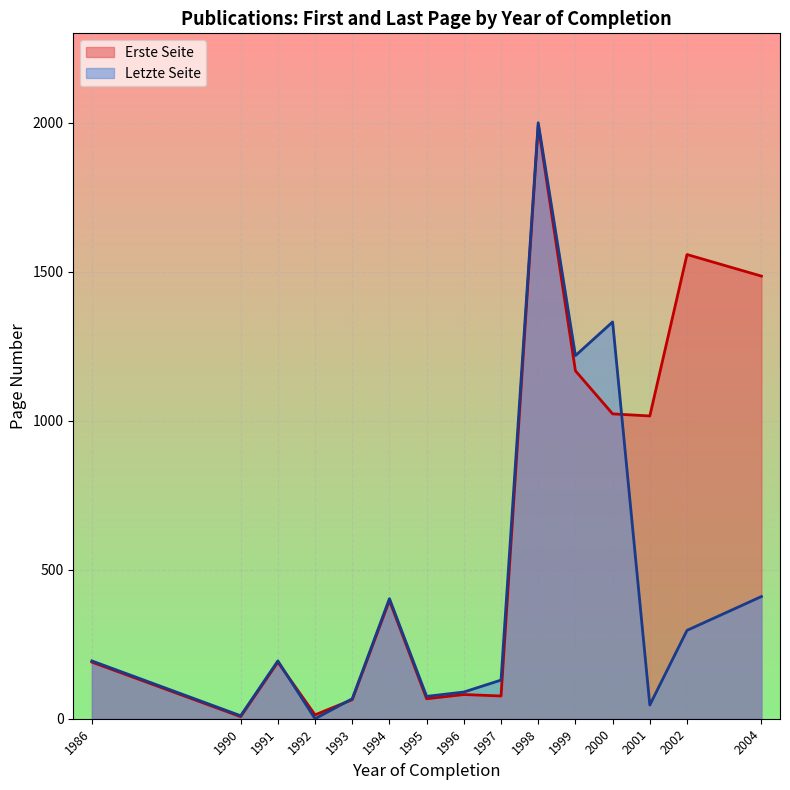

True or false: Erste Seite and Letzte Seite cross at least once.

True